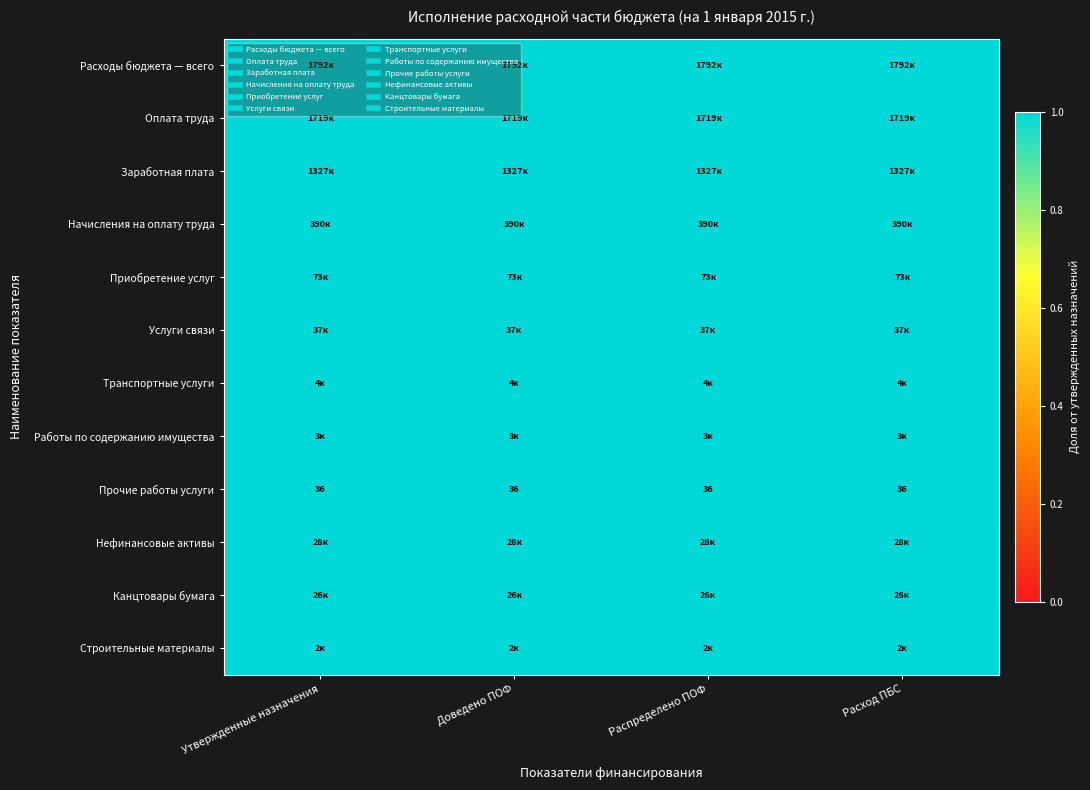

The Работы по содержанию имущества series shows 0.6 at Распределено ПОФ. True or false?

False